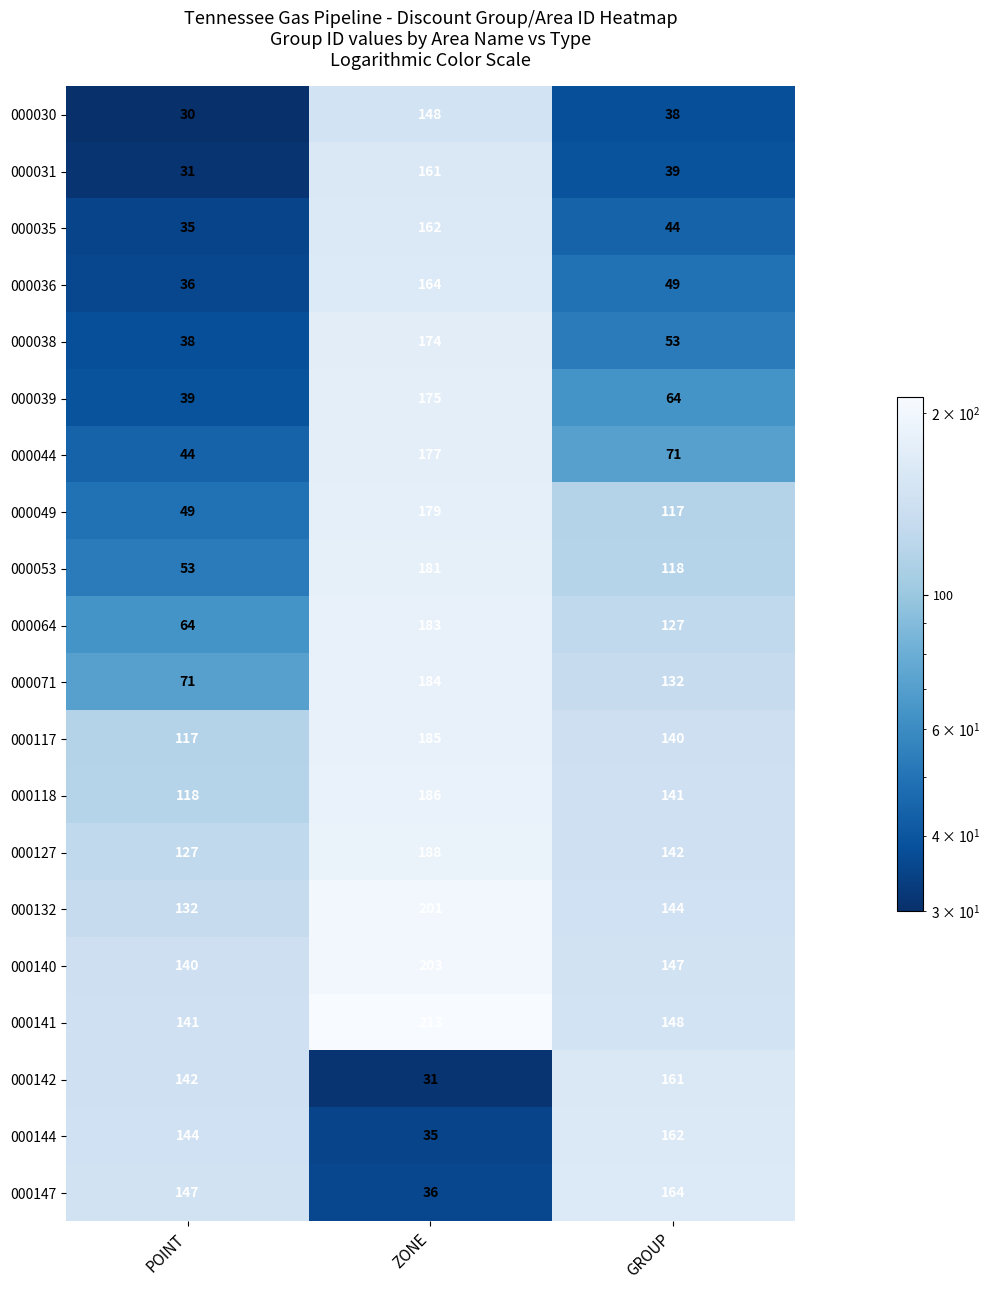

What is the maximum value shown in the chart?

213